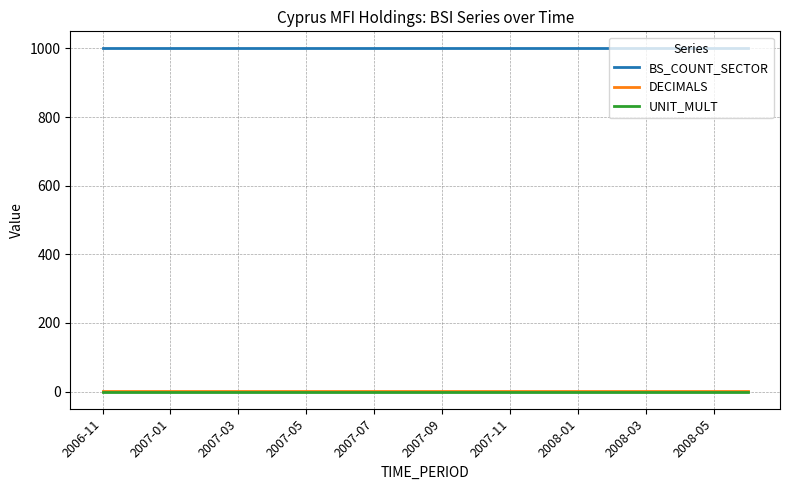

True or false: DECIMALS and BS_COUNT_SECTOR intersect in this chart.

False